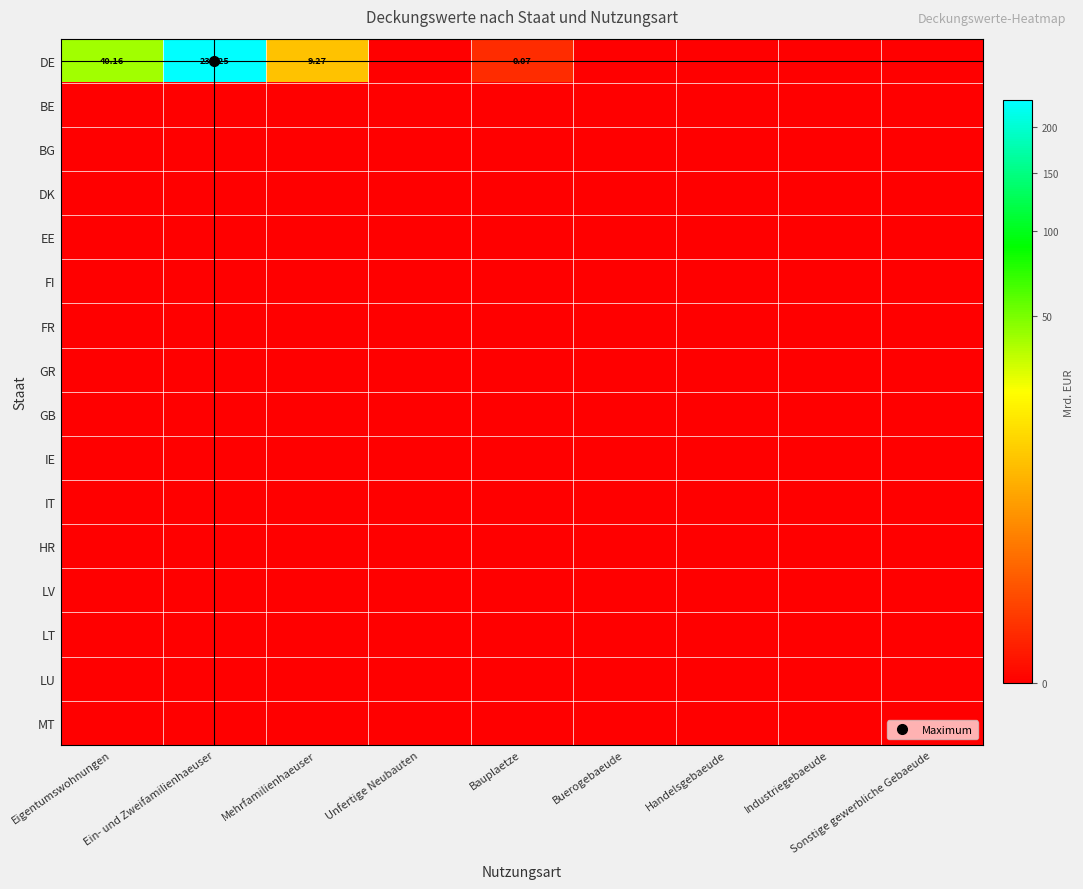

How many positive values does the DE series have?

4